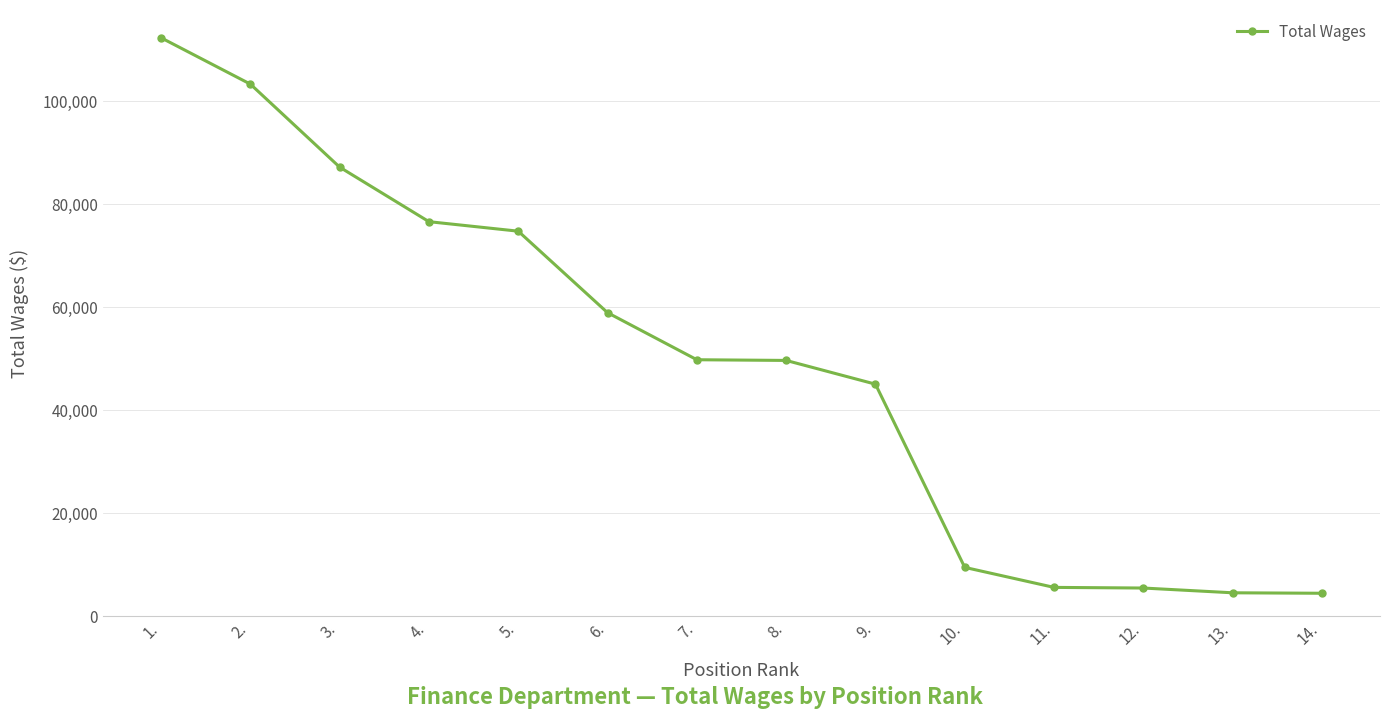

What is the label of the 6th point from the right?

9.